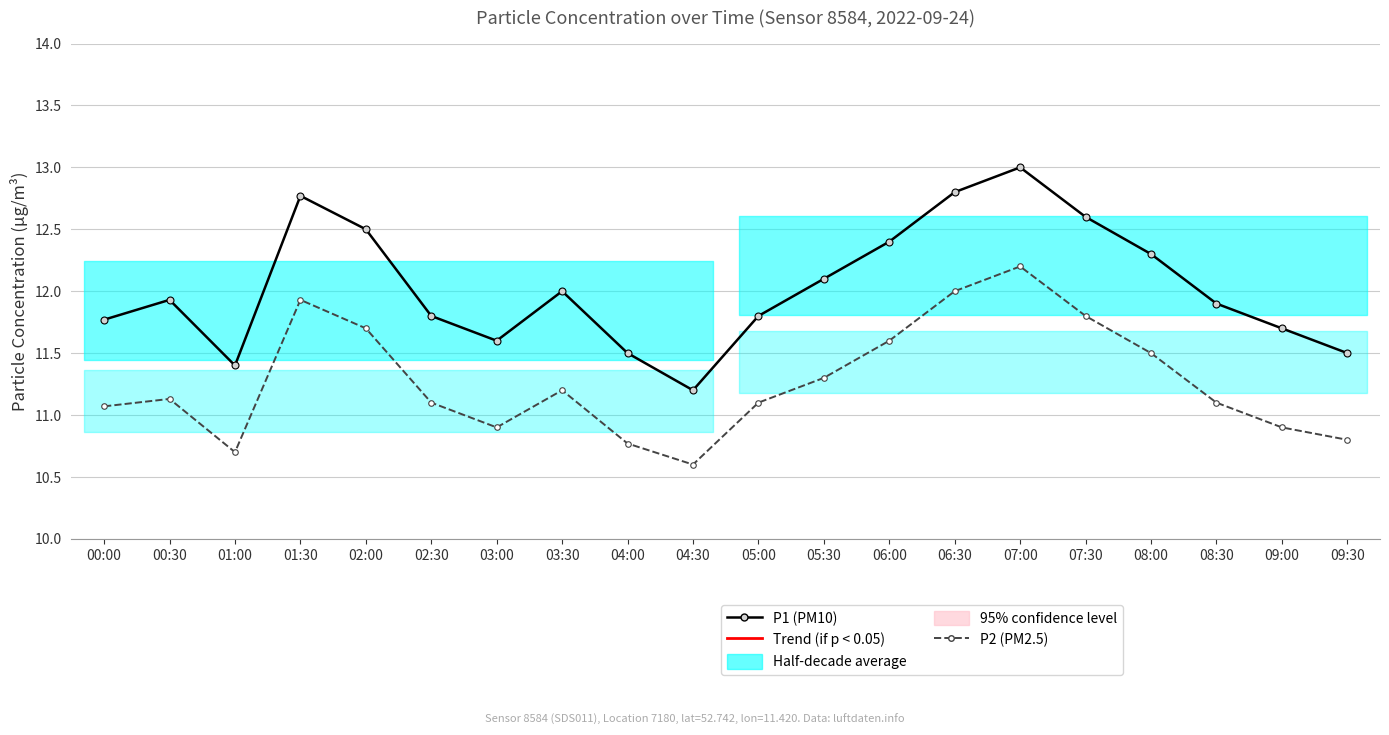

At which category is the sum across all series the highest?

07:00